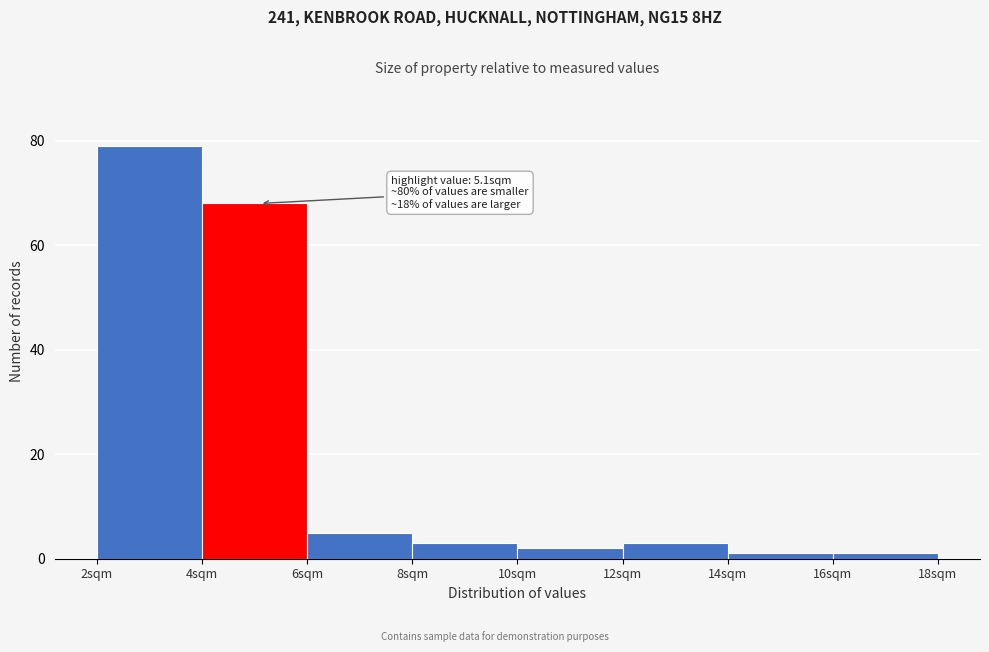

Which range on the x-axis has the tallest bar?

2 to 4